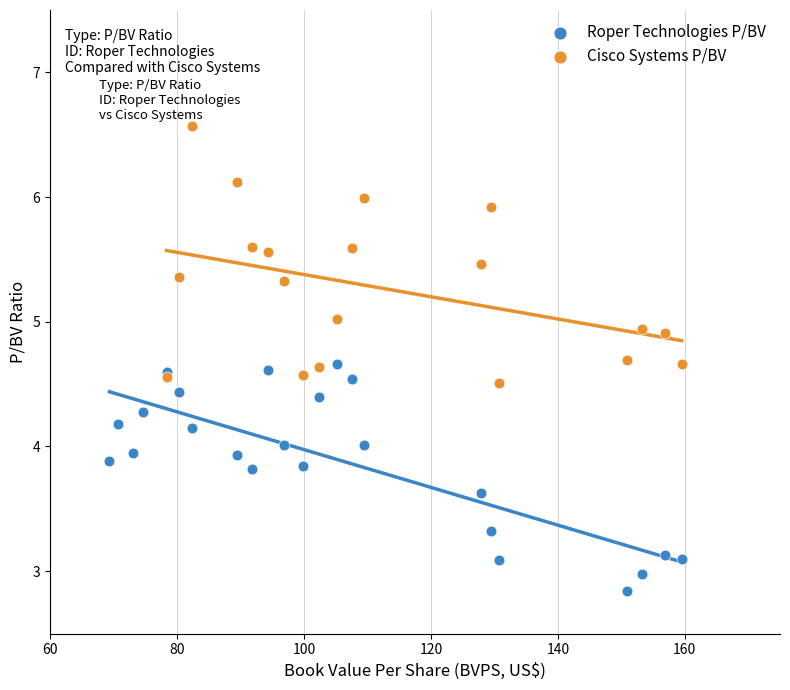

Which series reaches the minimum Y coordinate?

Roper Technologies P/BV